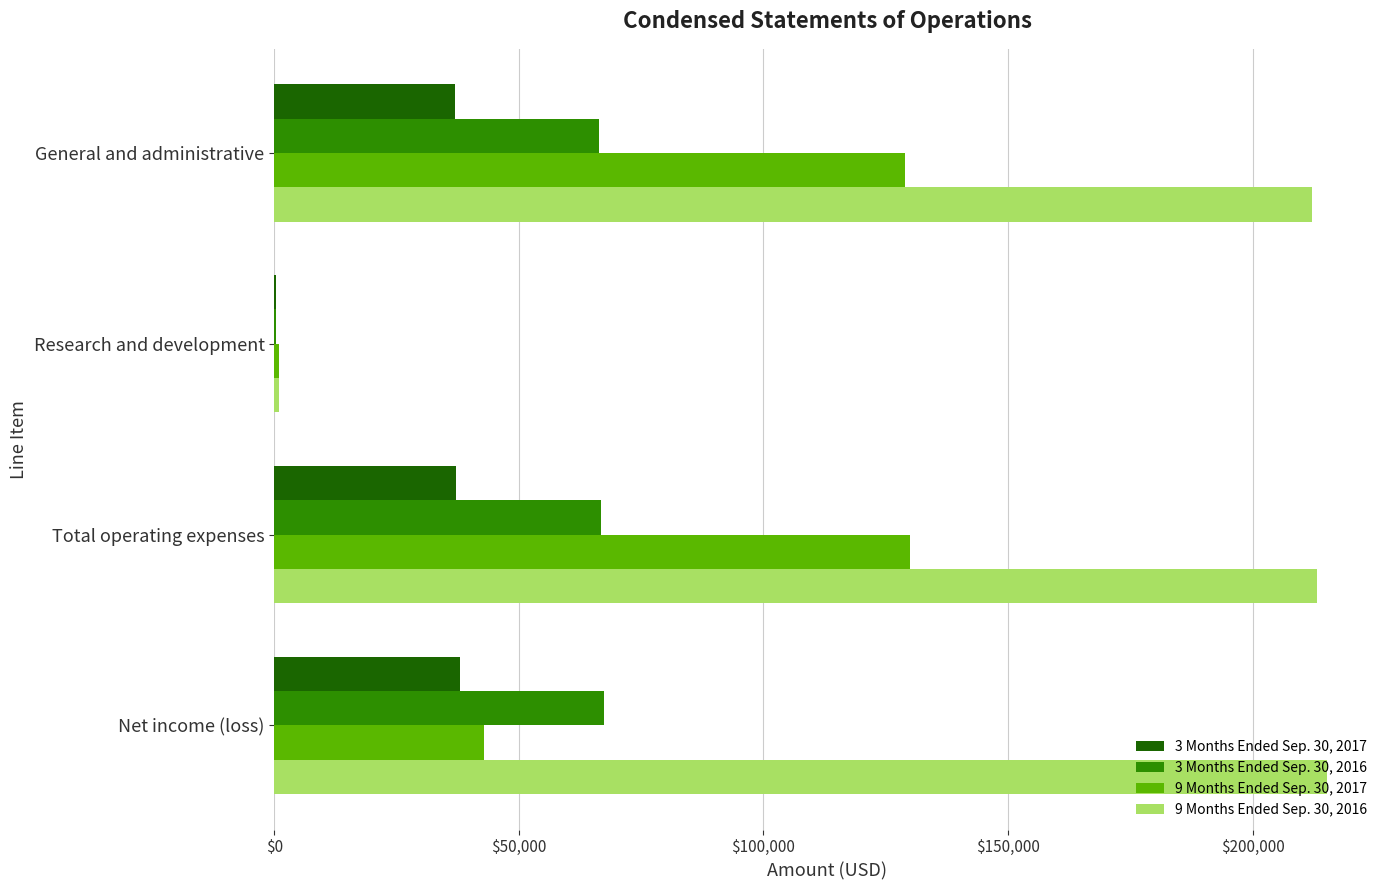

What is the total value across all series at Total operating expenses?

447105